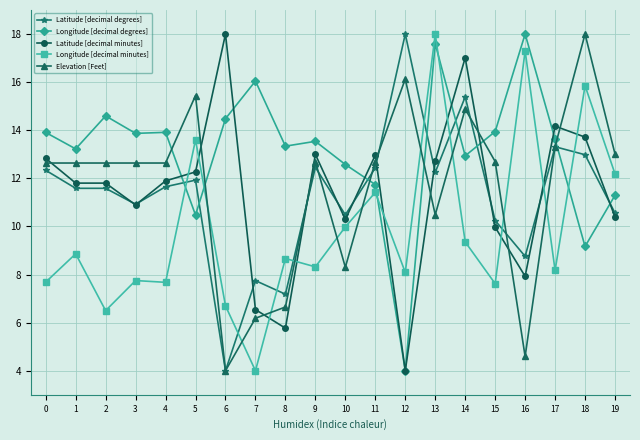

What is the value of the Latitude [decimal degrees] point at the 5th from the left?

11.7